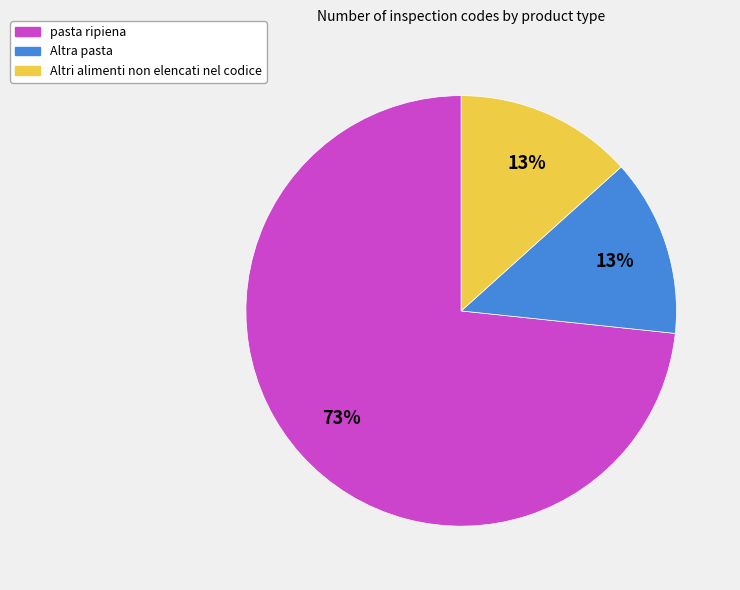

The pasta ripiena slice represents 73% of the pie. True or false?

True